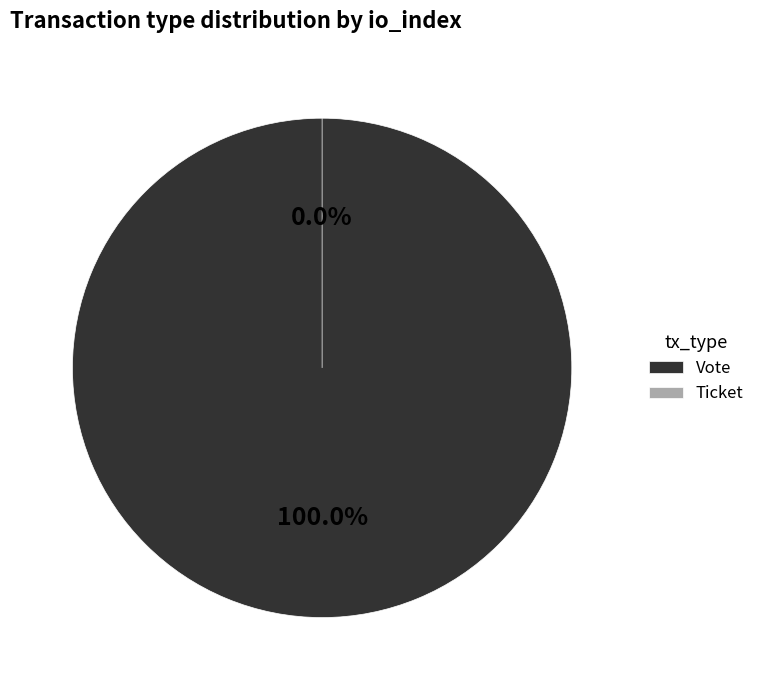

To the nearest percent, what is the average slice percentage?

50%